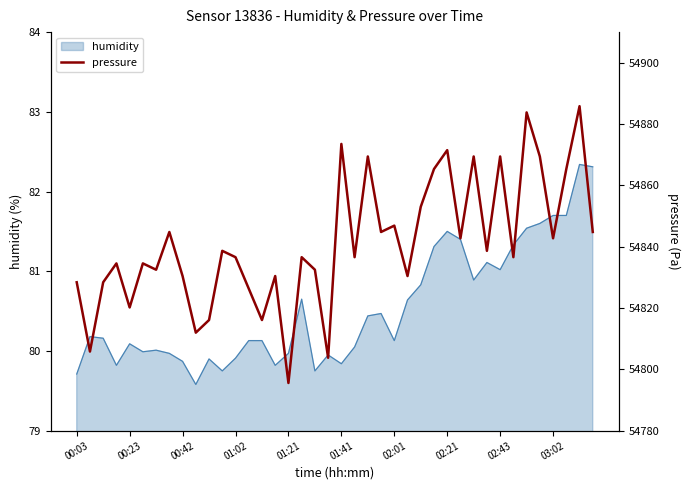

How many data points does each series have?

40